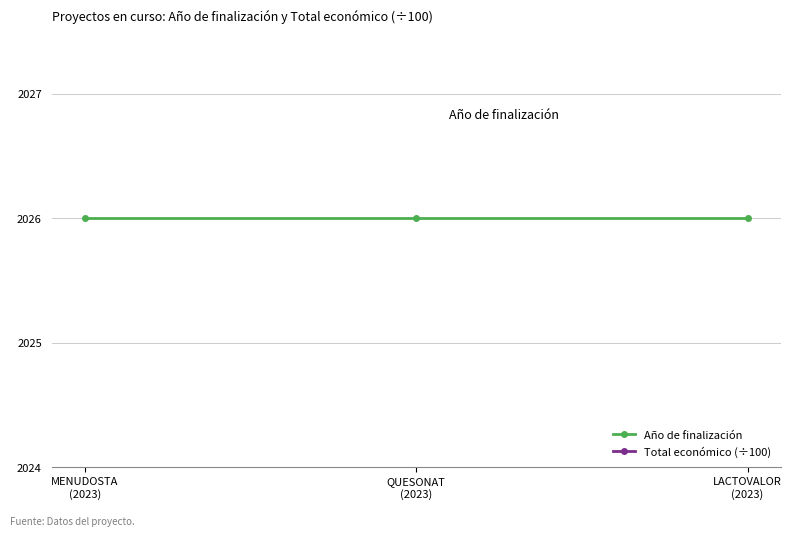

Is it true that Año de finalización equals 2684 at QUESONAT
(2023)?

False